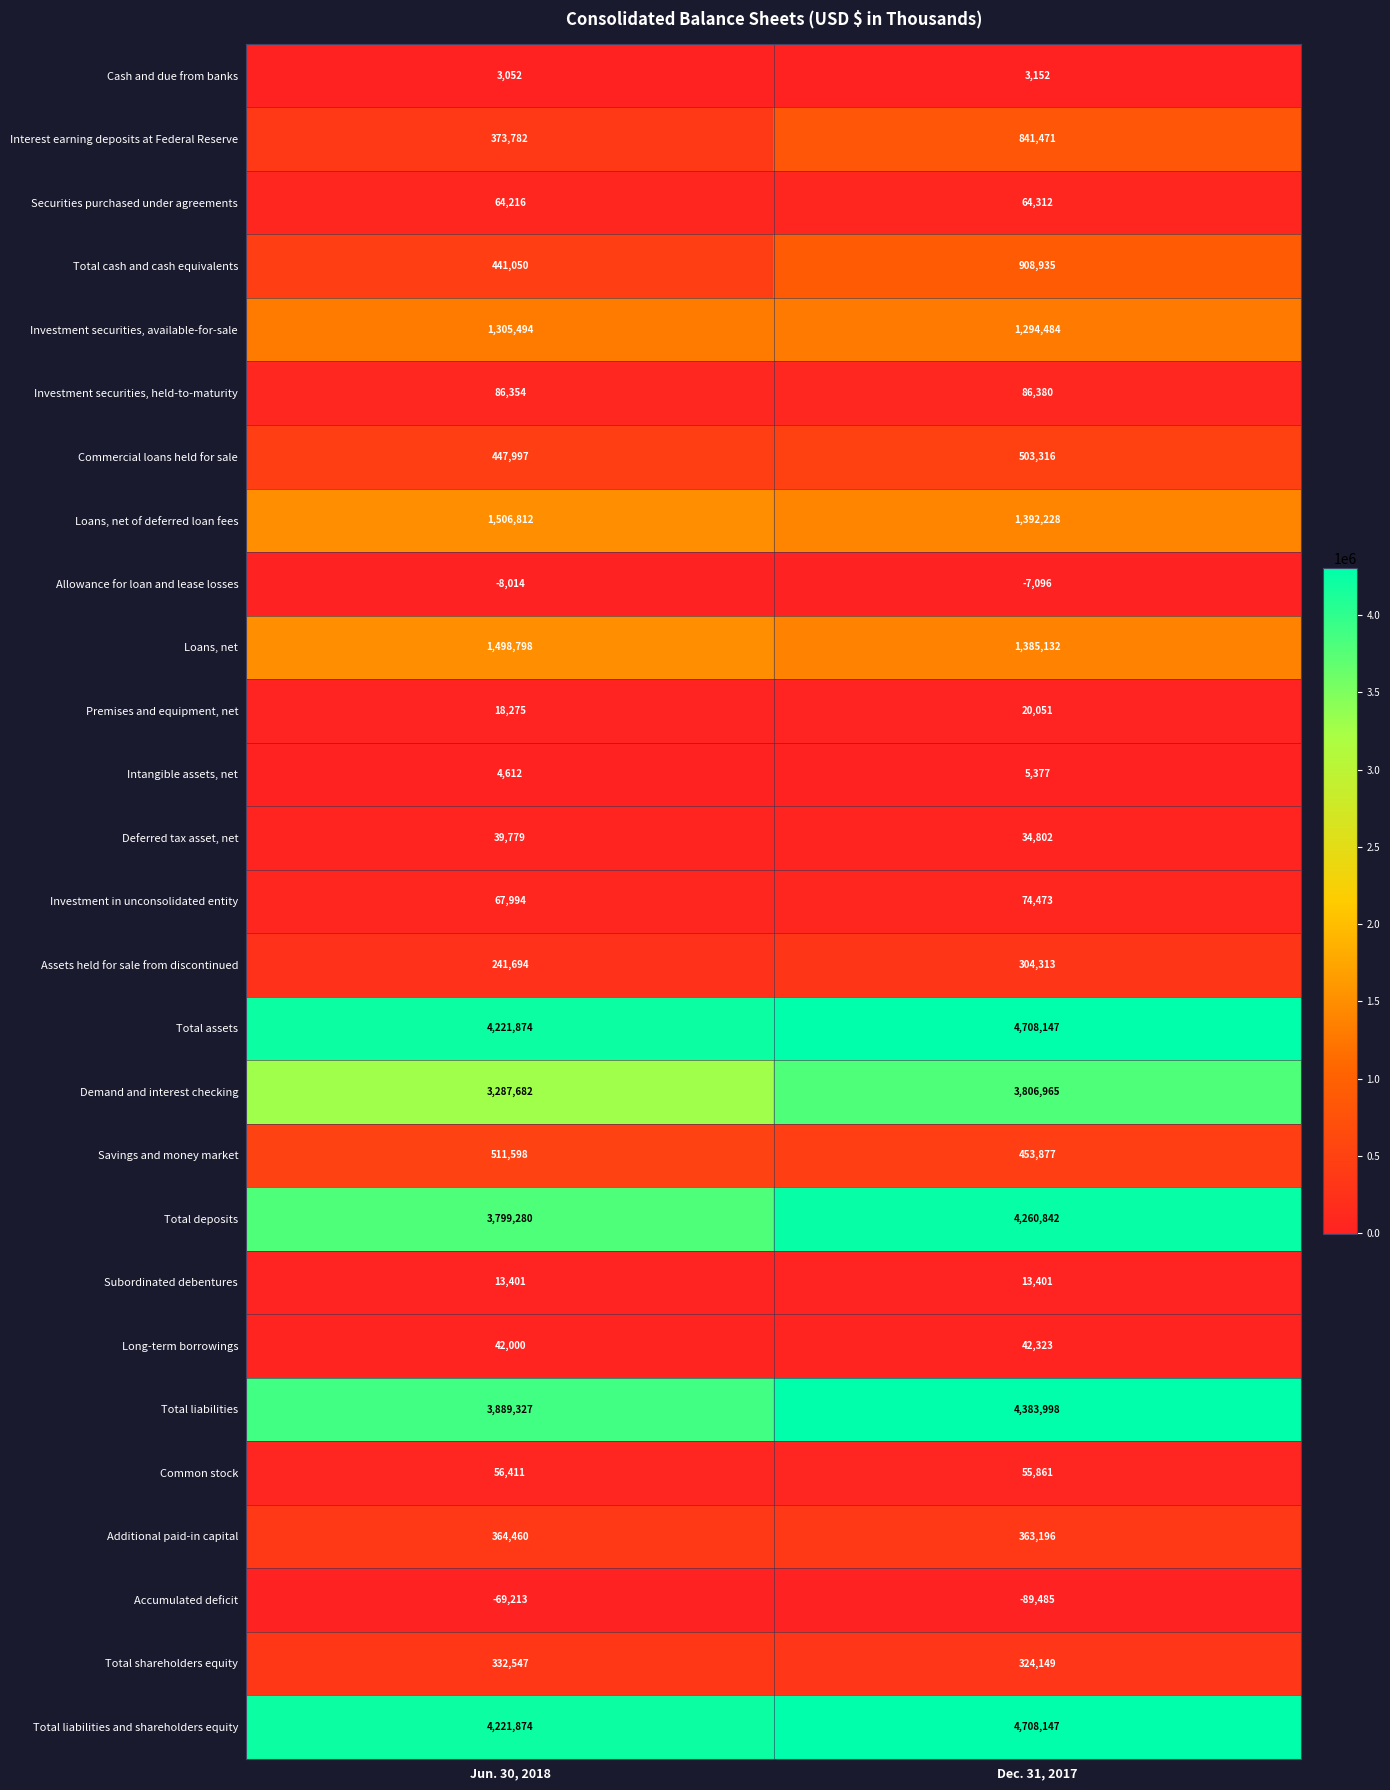

At which label is Assets held for sale from discontinued closest to 273003?

Jun. 30, 2018